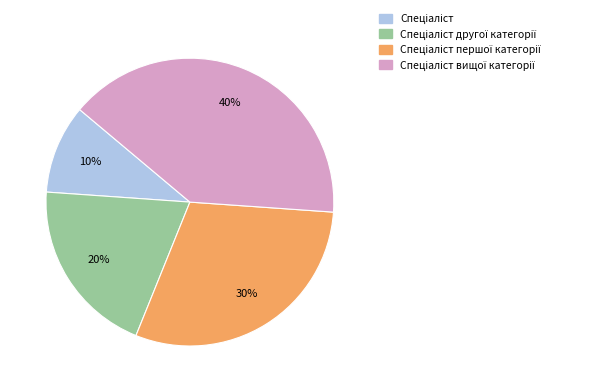

Is there any slice that represents more than half of the pie?

No